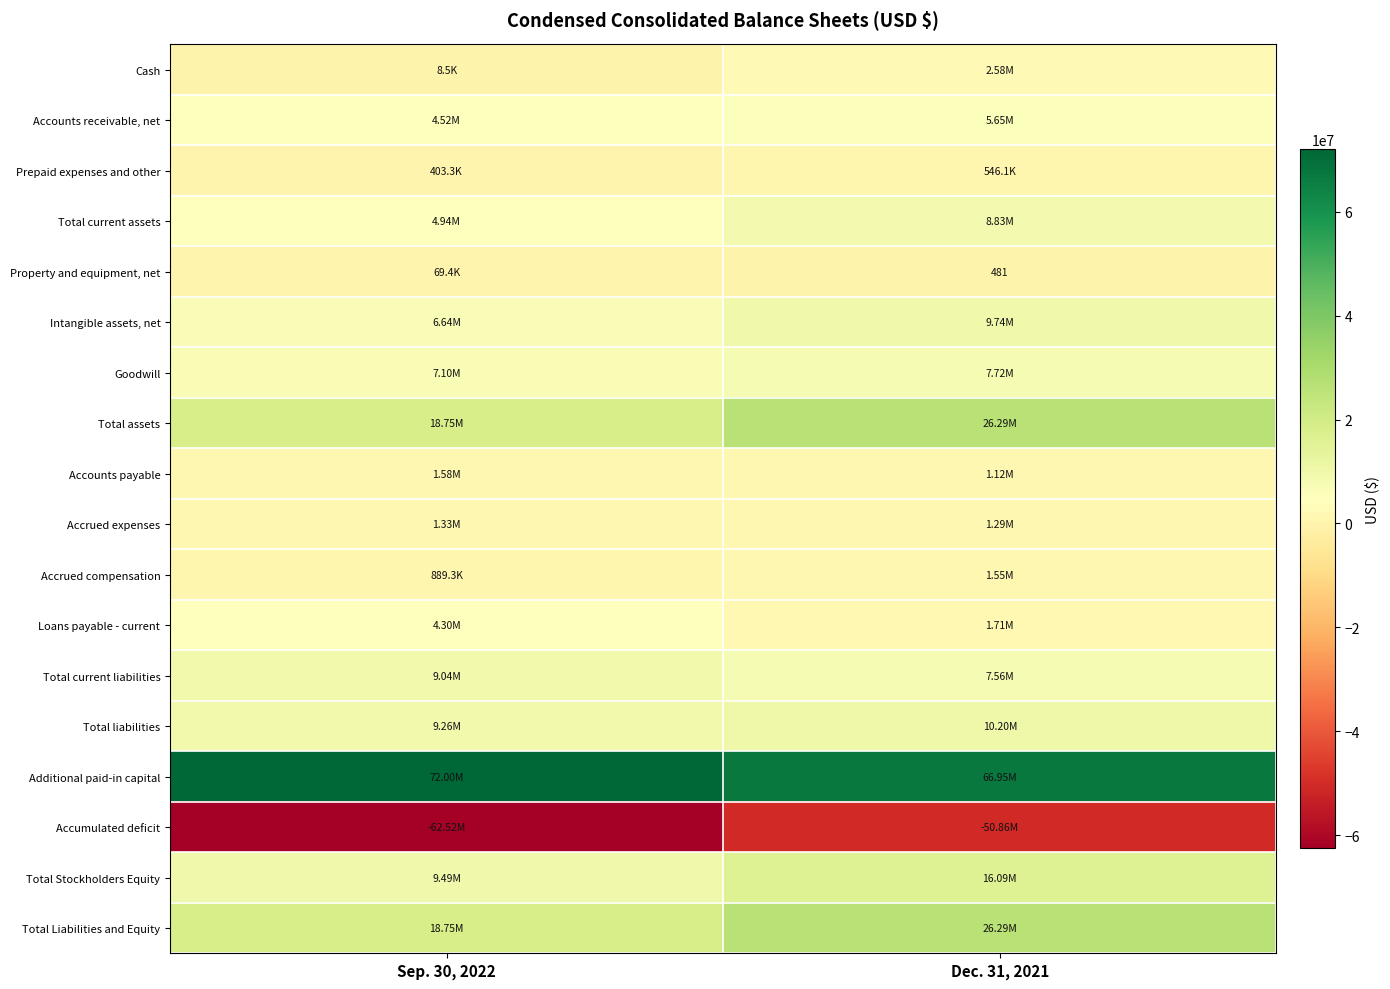

How many series are shown in this chart?

18